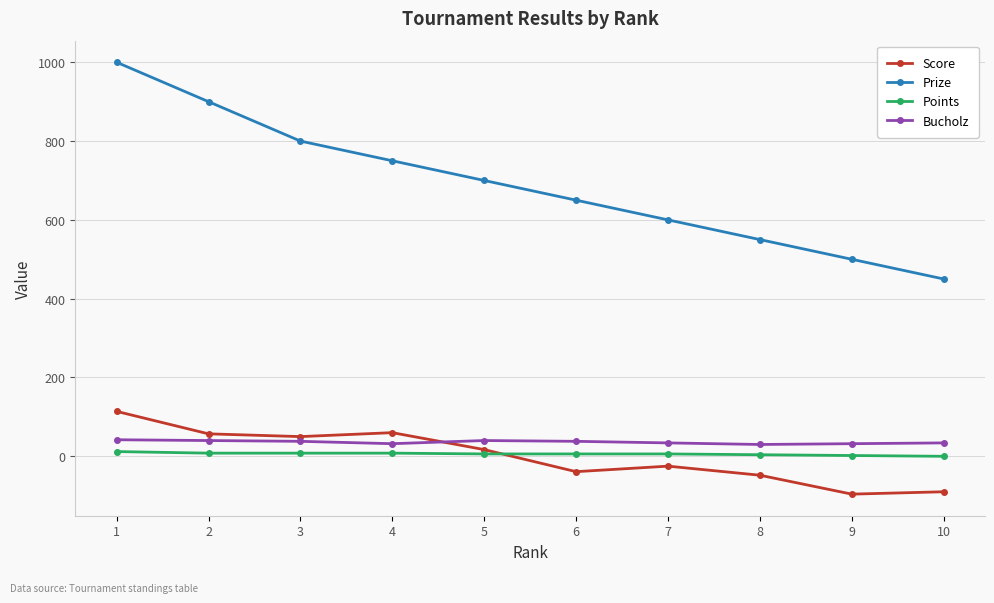

Between 8 and 10, which series saw the biggest shift?

Prize